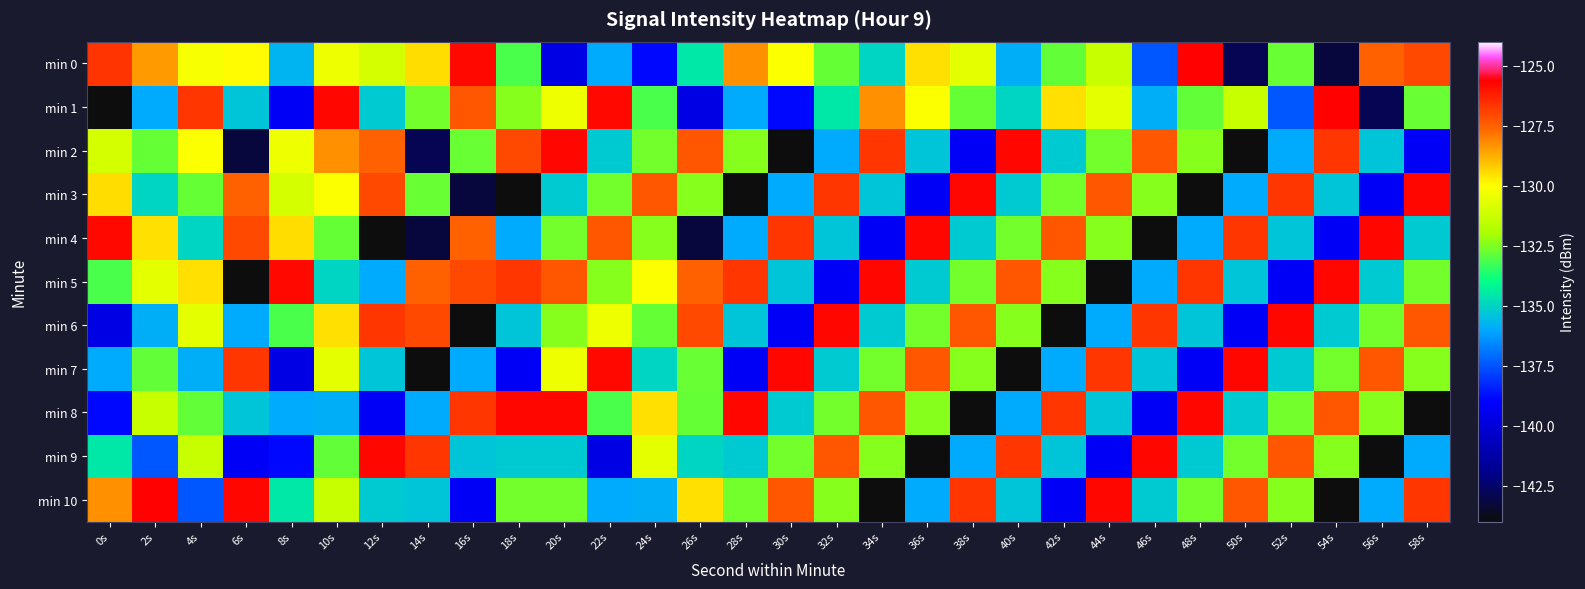

What is the spread (max minus min) of values at 48s?

18.3